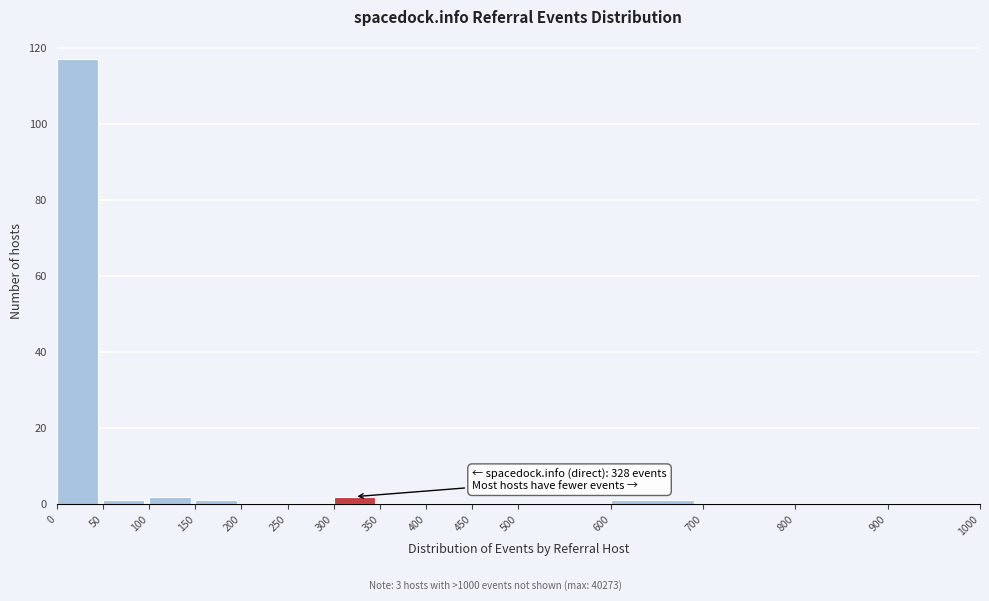

Over which range of the x-axis is the bar tallest?

0 to 50